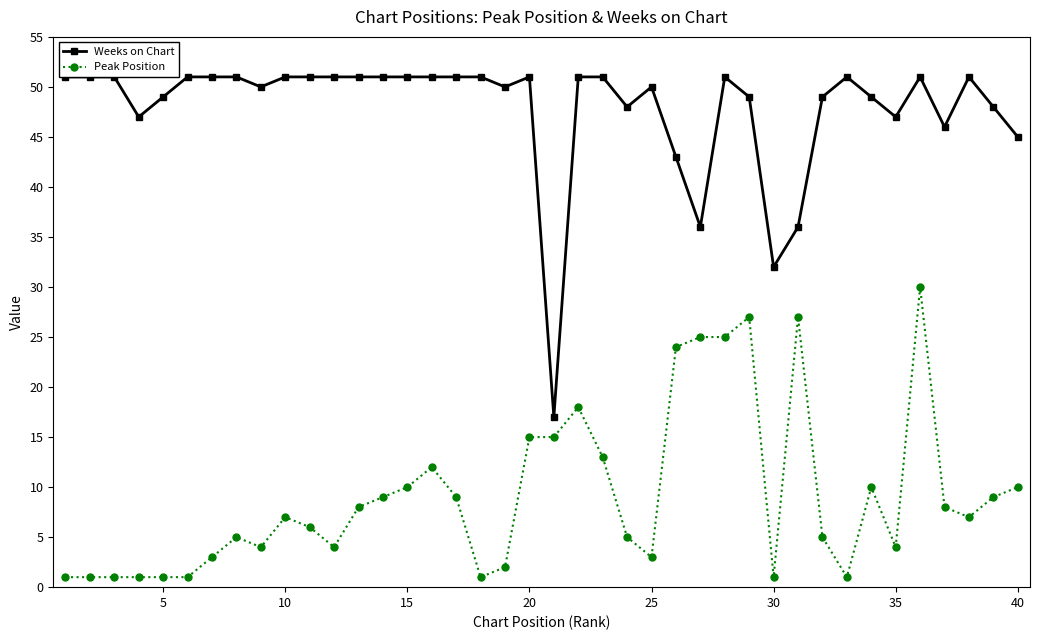

True or false: Weeks on Chart and Peak Position intersect in this chart.

False